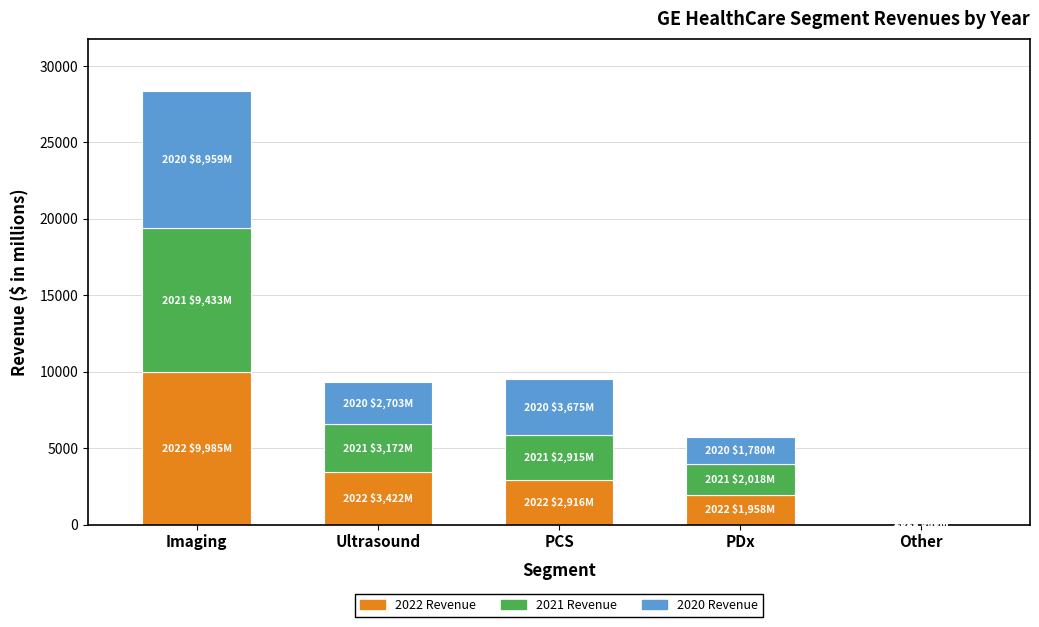

Are the bars horizontal?

No